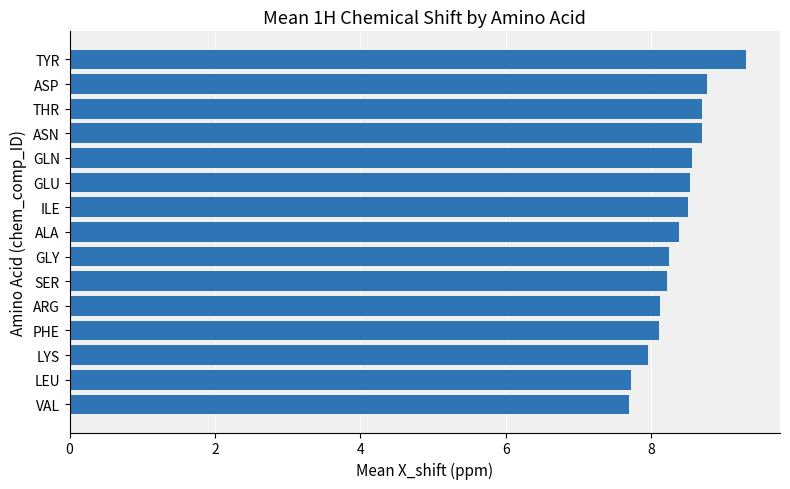

What is the smallest value displayed?

7.7